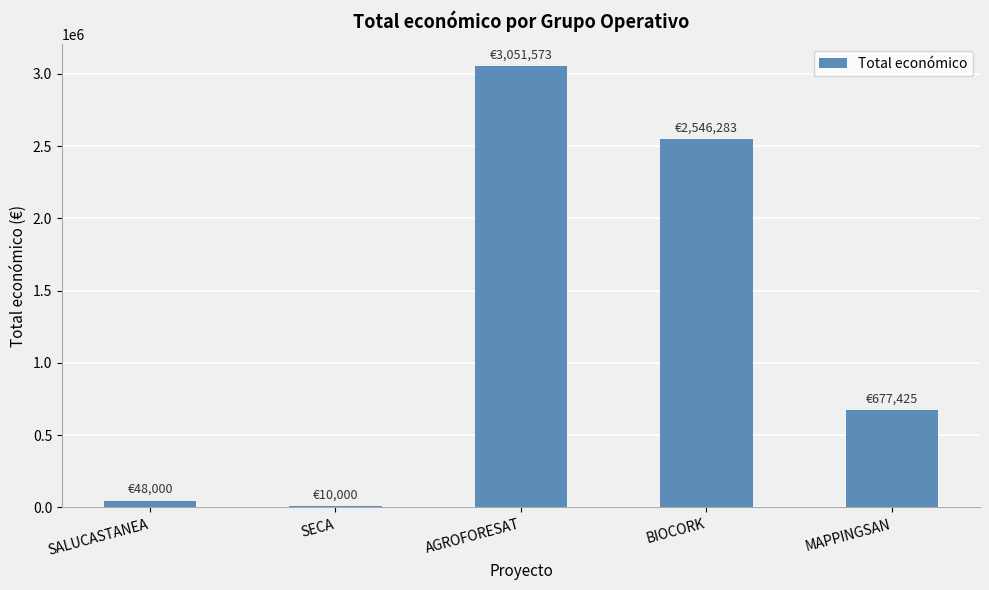

What is the minimum value shown in the chart?

10000